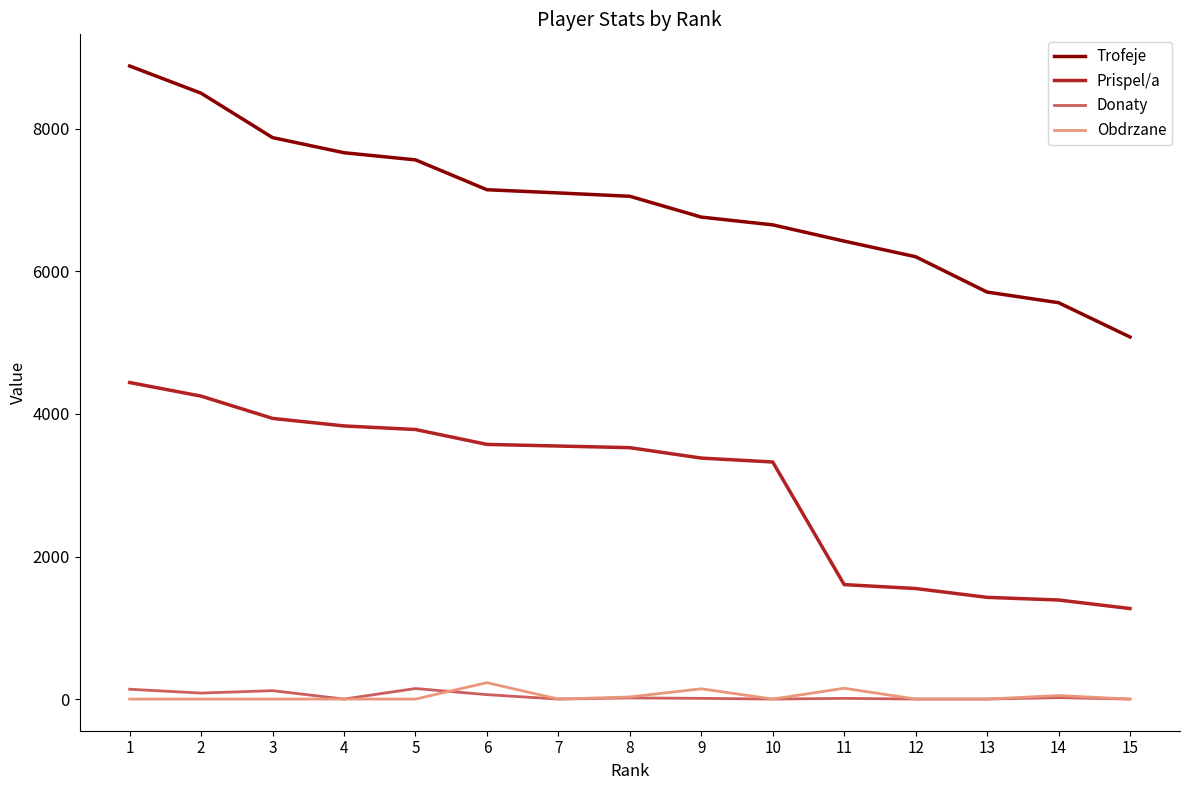

What is the lowest value of the Prispel/a series?

1270